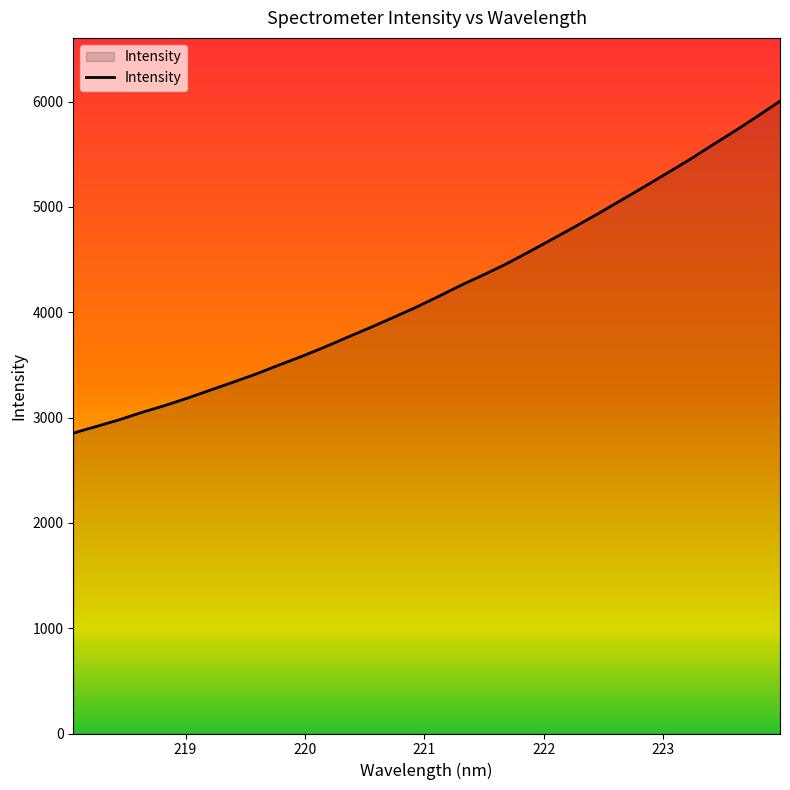

What is the maximum value shown in the chart?

6004.2